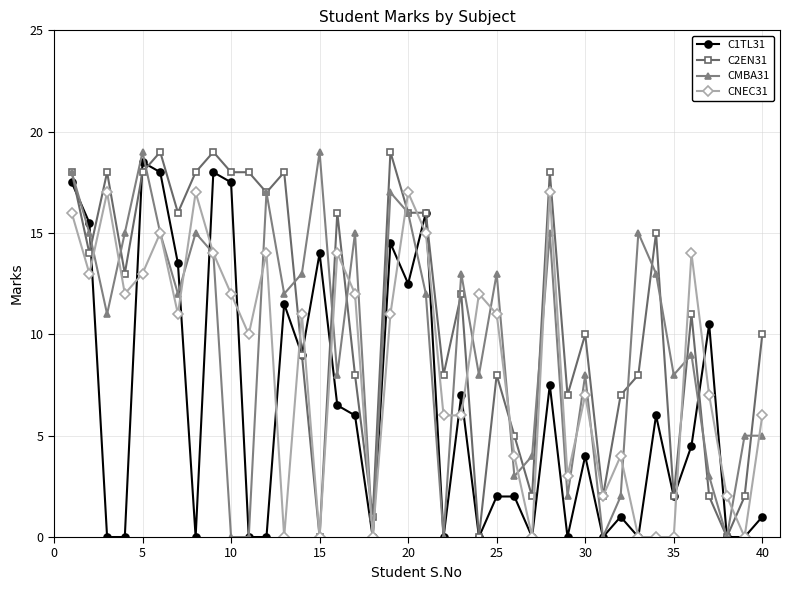

List the series in order of their overall mean, highest first.

C2EN31, CMBA31, CNEC31, C1TL31